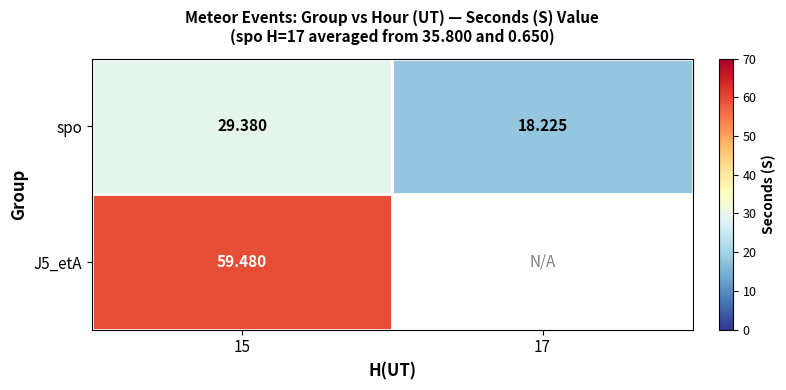

True or false: spo has a value of 29.4 at 15.

True